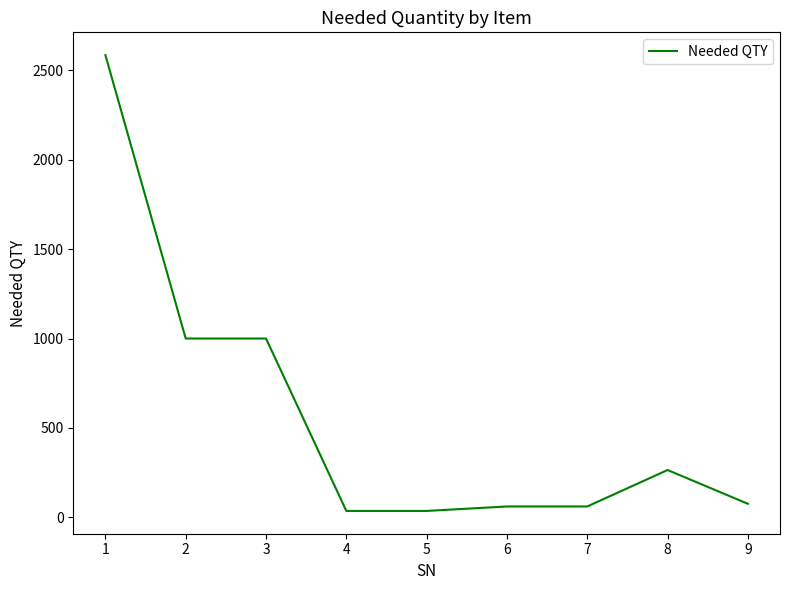

Reading left to right, transcribe all the data shown in this chart.

1=2586	2=1000	3=1000	4=35	5=35	6=60	7=60	8=264	9=75